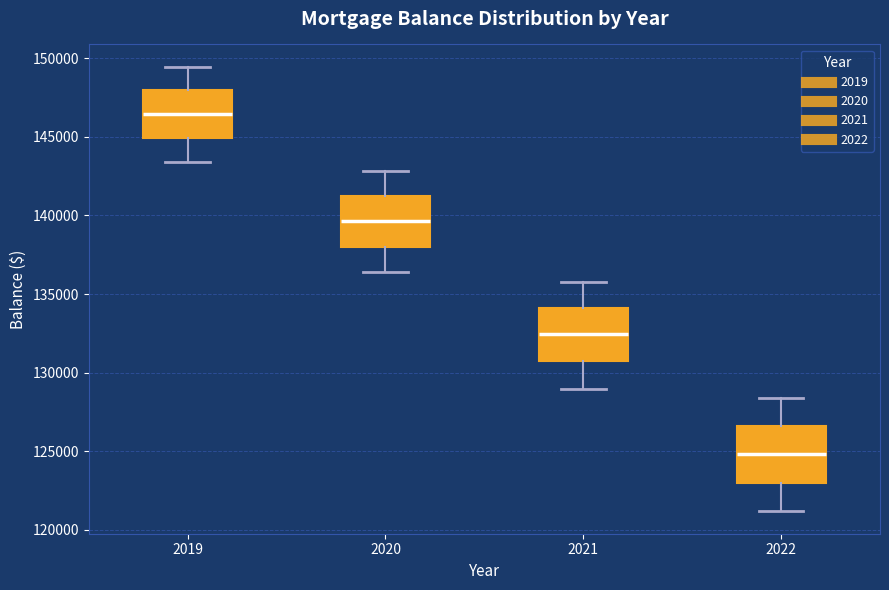

Reading left to right, transcribe this box plot: for each box, give where its median line is, the range the box spans, and where its two whiskers end, as read against the y-axis. The values are not printed on the chart, so give them approximately, as read against the axis.

2019: median 146500, box 145000 to 148000, whiskers 143500 to 149500
2020: median 139500, box 138000 to 141000, whiskers 136500 to 143000
2021: median 132500, box 130500 to 134000, whiskers 129000 to 136000
2022: median 125000, box 123000 to 126500, whiskers 121000 to 128500